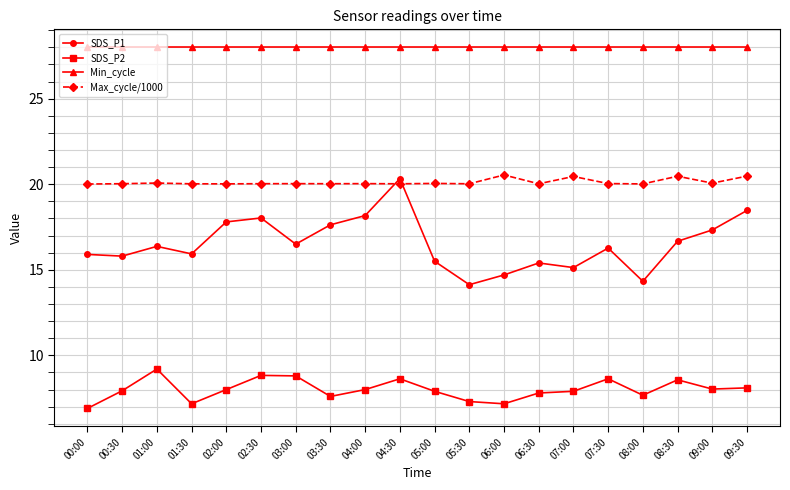

True or false: Min_cycle and SDS_P2 cross at least once.

False